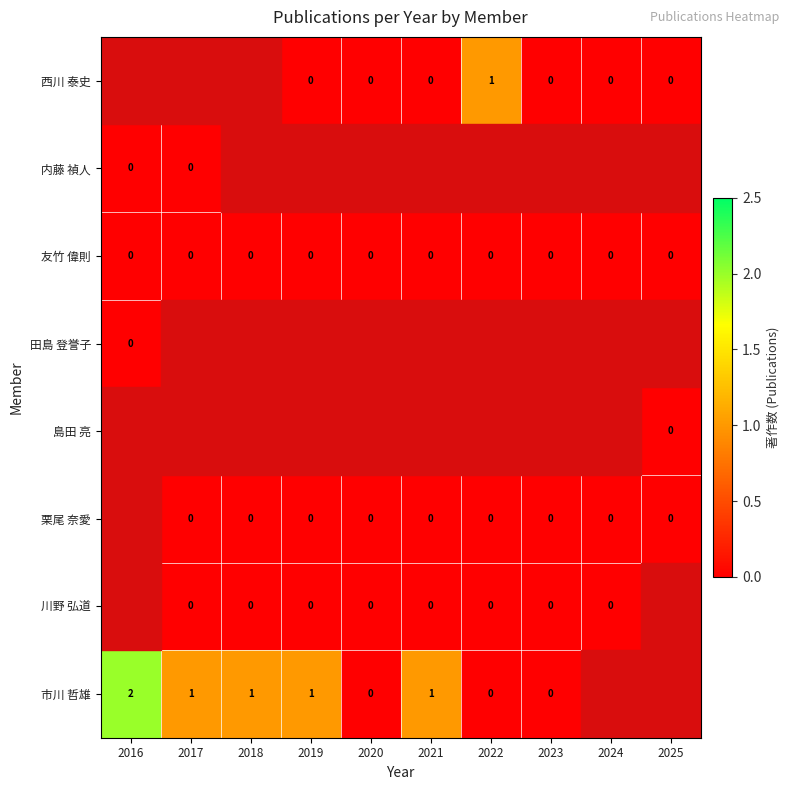

The 友竹 偉則 series shows 0 at 2020. True or false?

True